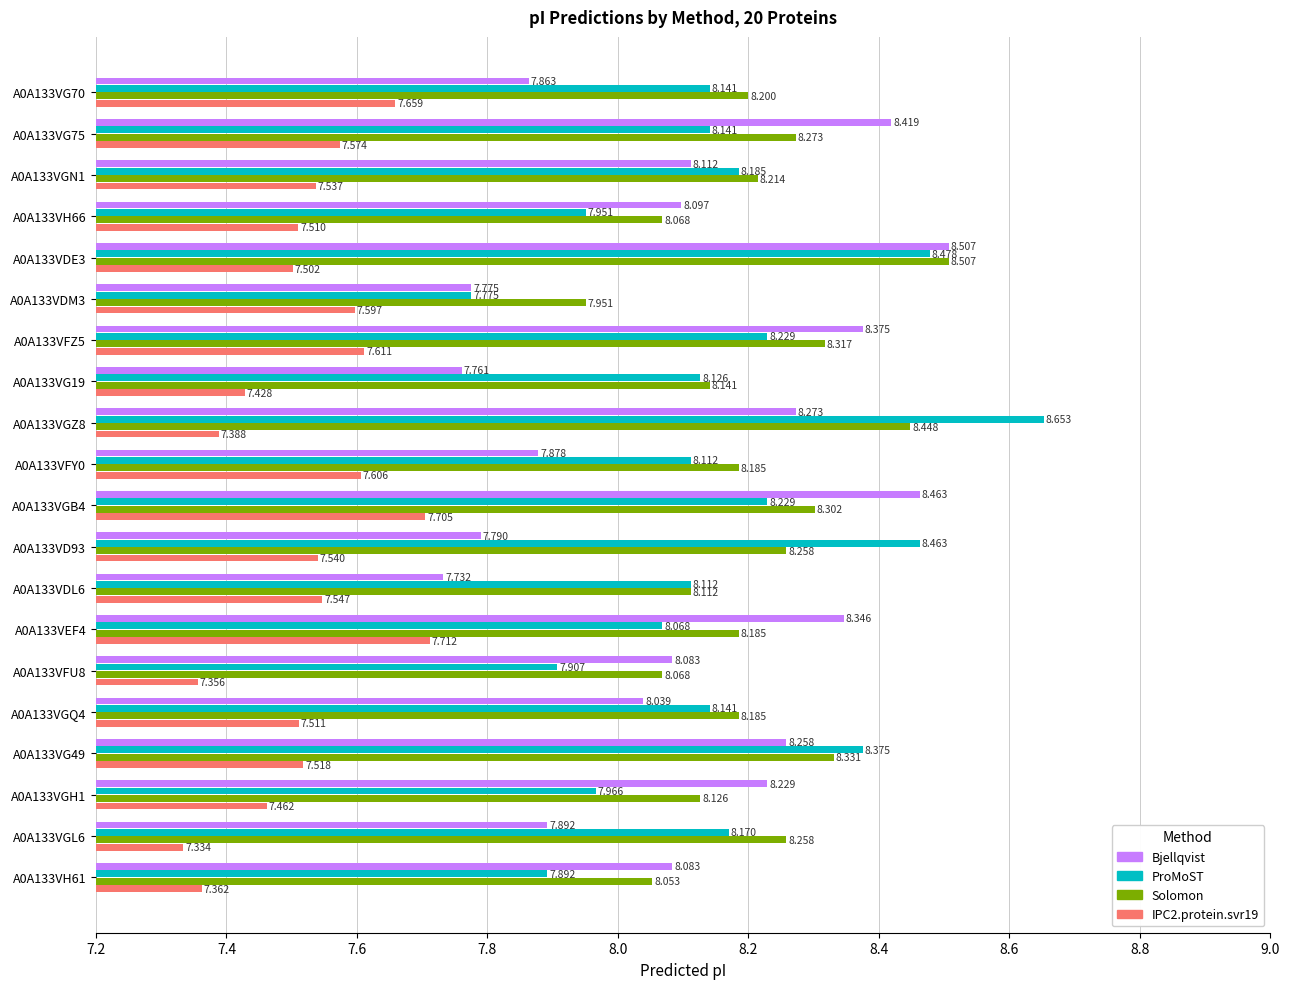

Which series has the largest range (max minus min)?

ProMoST